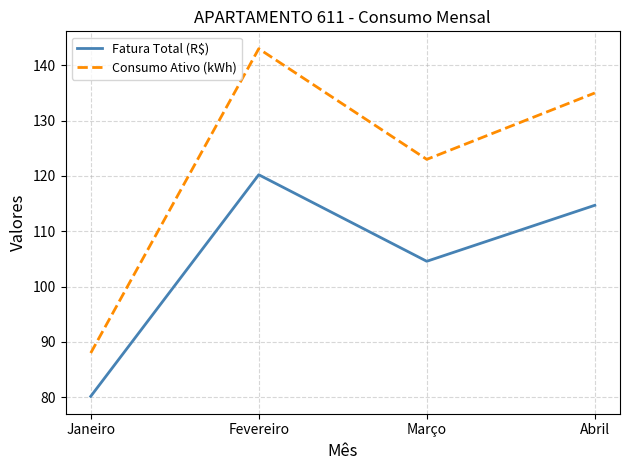

List the labels in order of Fatura Total (R$) value, largest first.

Fevereiro, Abril, Março, Janeiro